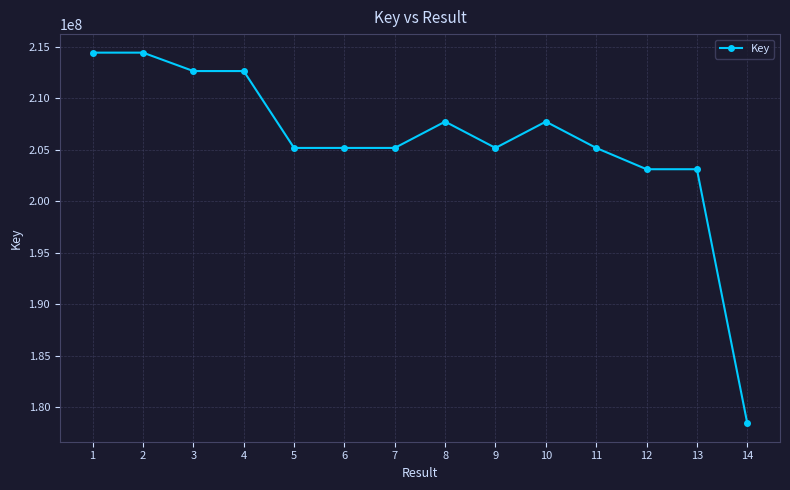

What is the average value?

205737360